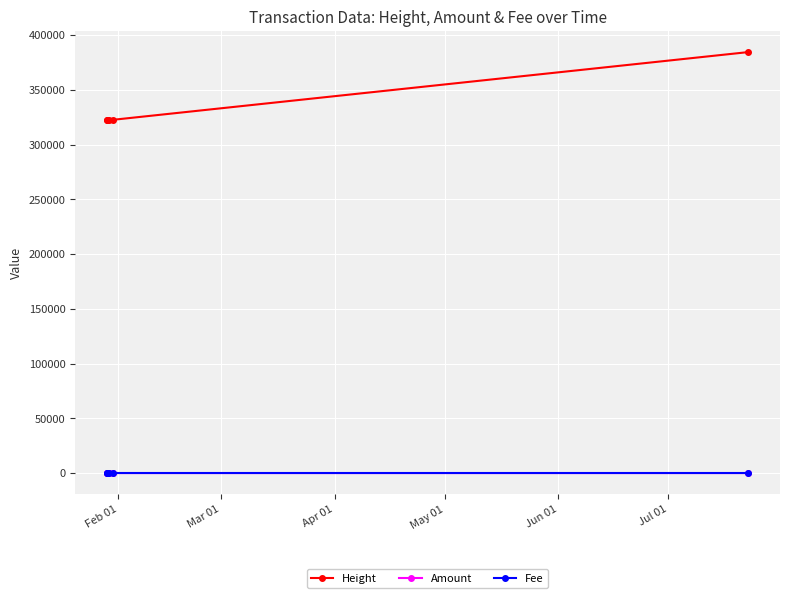

Which series has the largest total across all categories?

Height